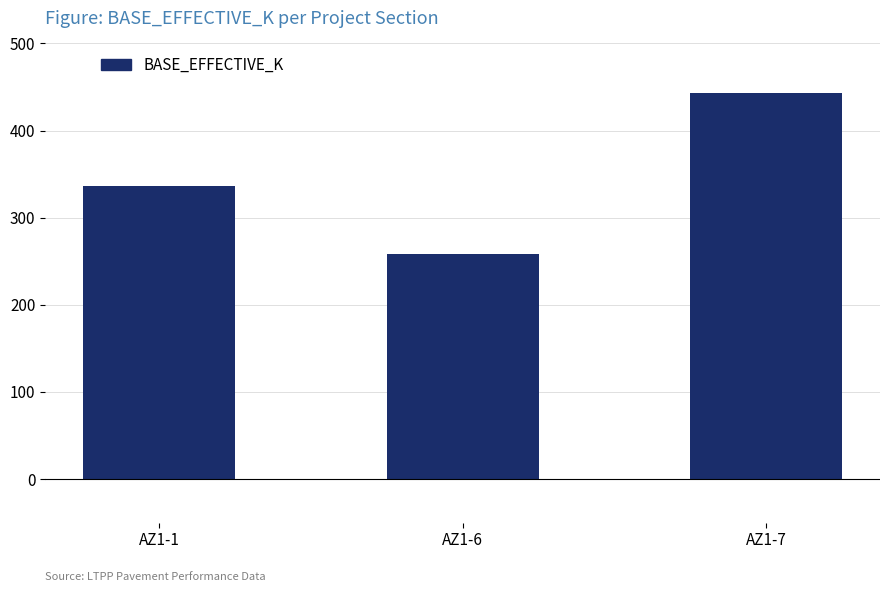

What is the sum of the values at AZ1-6 and AZ1-7?

701